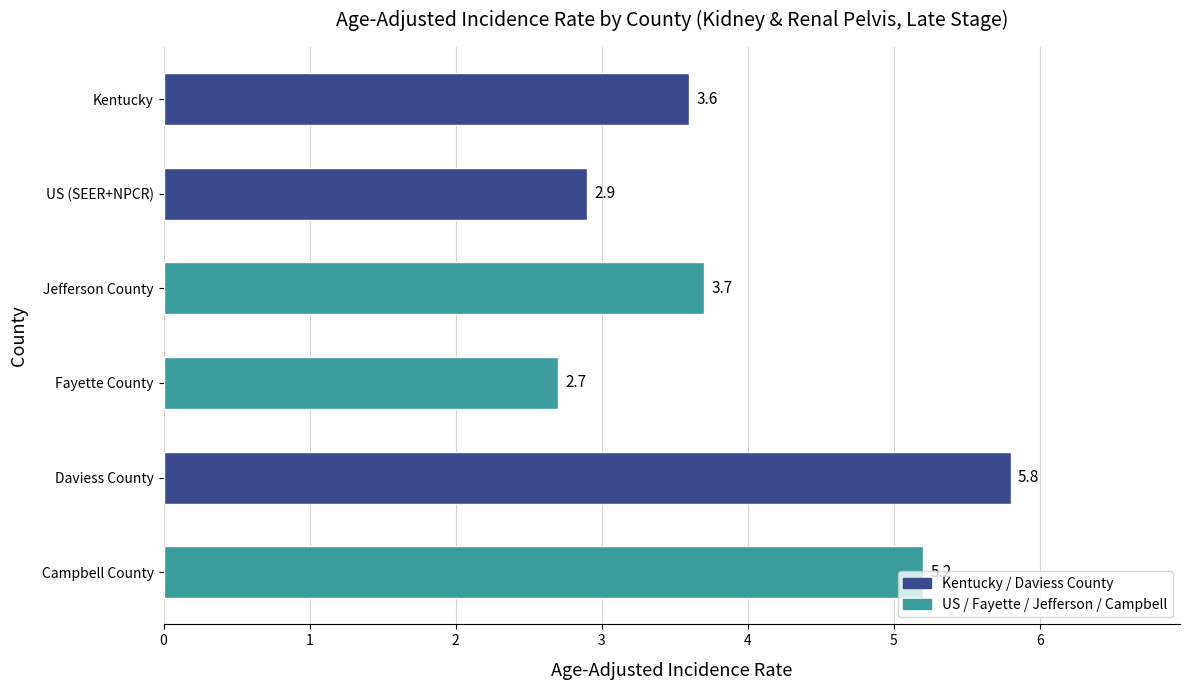

Rank the categories by value from lowest to highest.

Fayette County, US (SEER+NPCR), Kentucky, Jefferson County, Campbell County, Daviess County